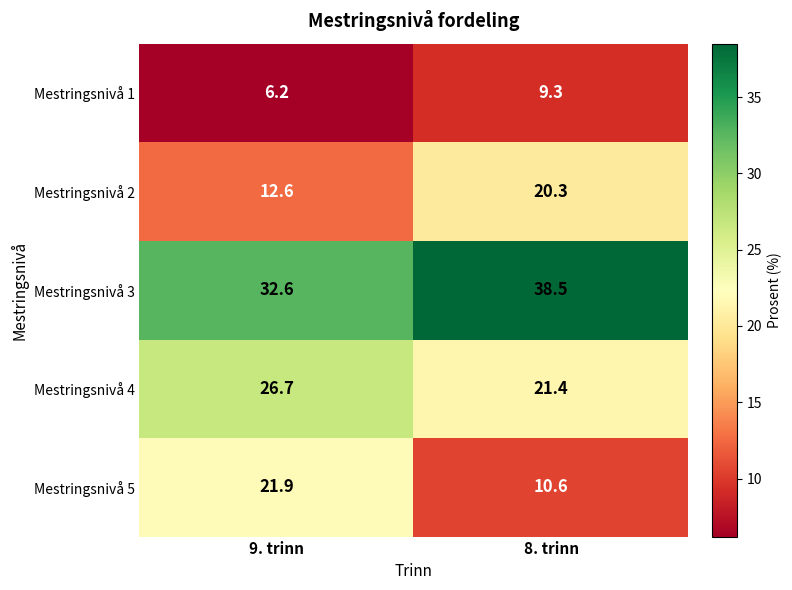

Which series changed the most between 9. trinn and 8. trinn?

Mestringsnivå 5